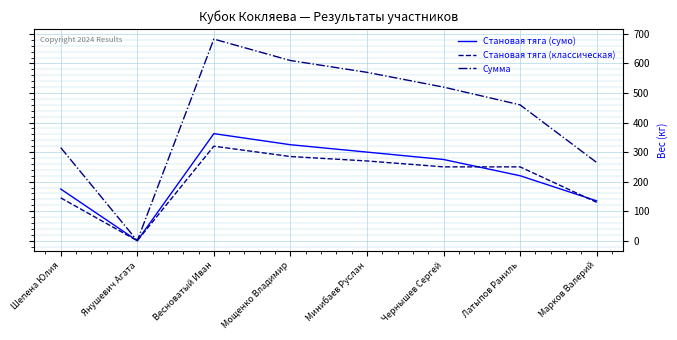

Which series has the widest spread of values?

Сумма